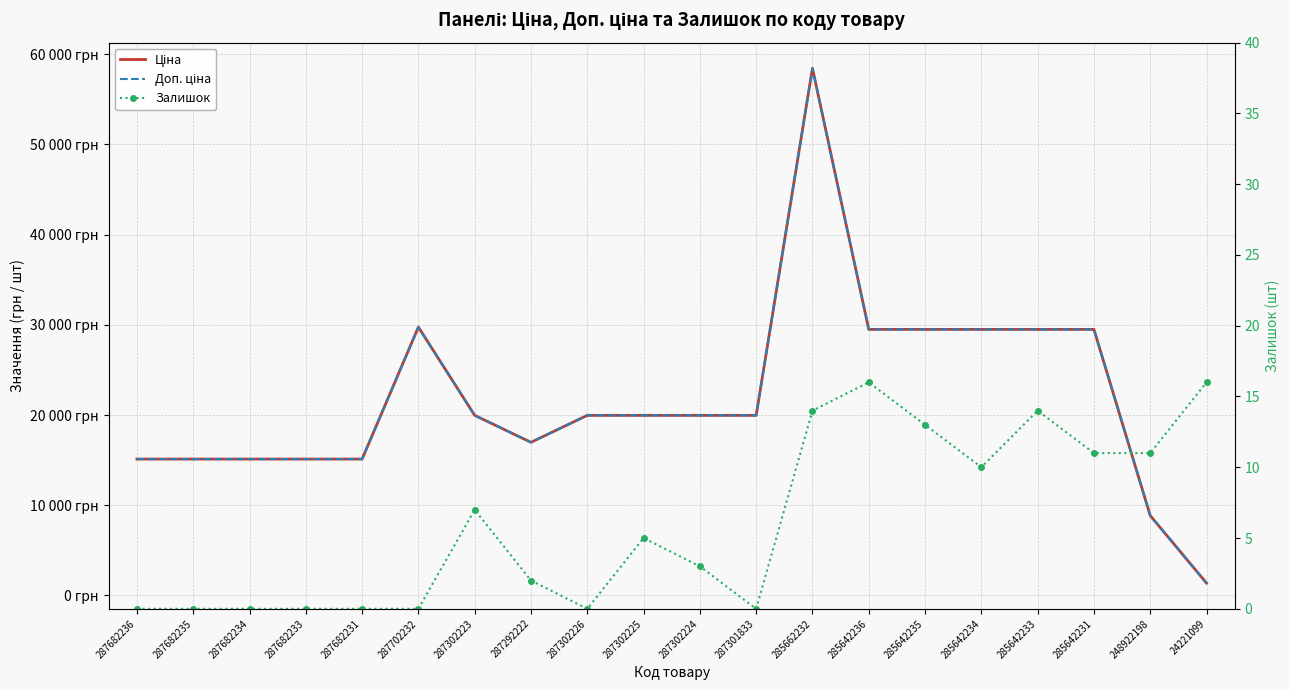

Reading left to right, what are all the values shown in this chart?

Ціна: 287682236=15120.0	287682235=15120.0	287682234=15120.0	287682233=15120.0	287682231=15120.0	287702232=29747.2	287302223=19964.2	287292222=16976.3	287302226=19964.2	287302225=19964.2	287302224=19964.2	287301833=19964.2	285662232=58426.5	285642236=29491.5	285642235=29491.5	285642234=29491.5	285642233=29491.5	285642231=29491.5	248922198=8856.7	24221099=1375.4
Доп. ціна: 287682236=15120.0	287682235=15120.0	287682234=15120.0	287682233=15120.0	287682231=15120.0	287702232=29747.2	287302223=19964.2	287292222=16976.3	287302226=19964.2	287302225=19964.2	287302224=19964.2	287301833=19964.2	285662232=58426.5	285642236=29491.5	285642235=29491.5	285642234=29491.5	285642233=29491.5	285642231=29491.5	248922198=8856.7	24221099=1375.0
Залишок: 287682236=0.0	287682235=0.0	287682234=0.0	287682233=0.0	287682231=0.0	287702232=0.0	287302223=7.0	287292222=2.0	287302226=0.0	287302225=5.0	287302224=3.0	287301833=0.0	285662232=14.0	285642236=16.0	285642235=13.0	285642234=10.0	285642233=14.0	285642231=11.0	248922198=11.0	24221099=16.0